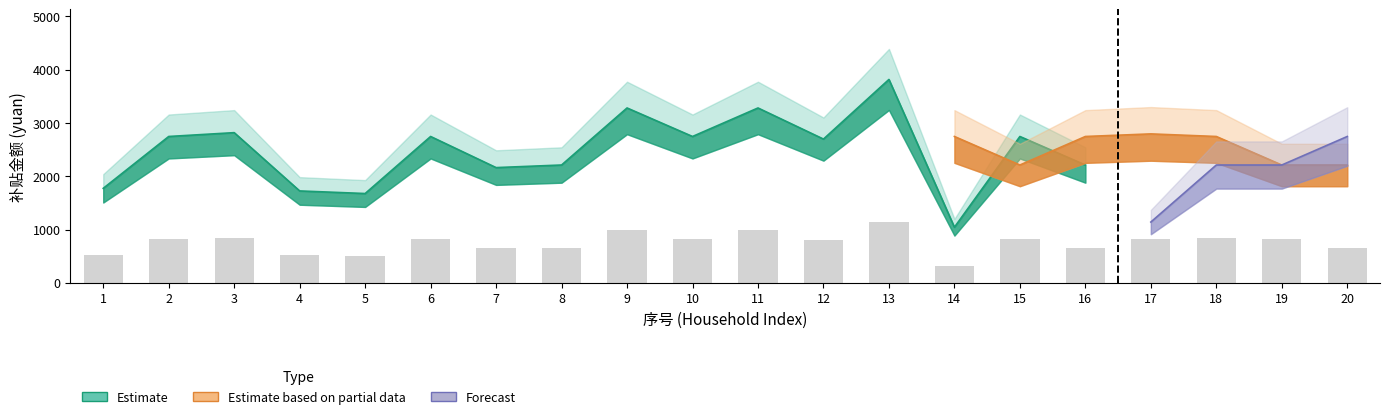

What value does the Estimate series have at 2?

2748.1